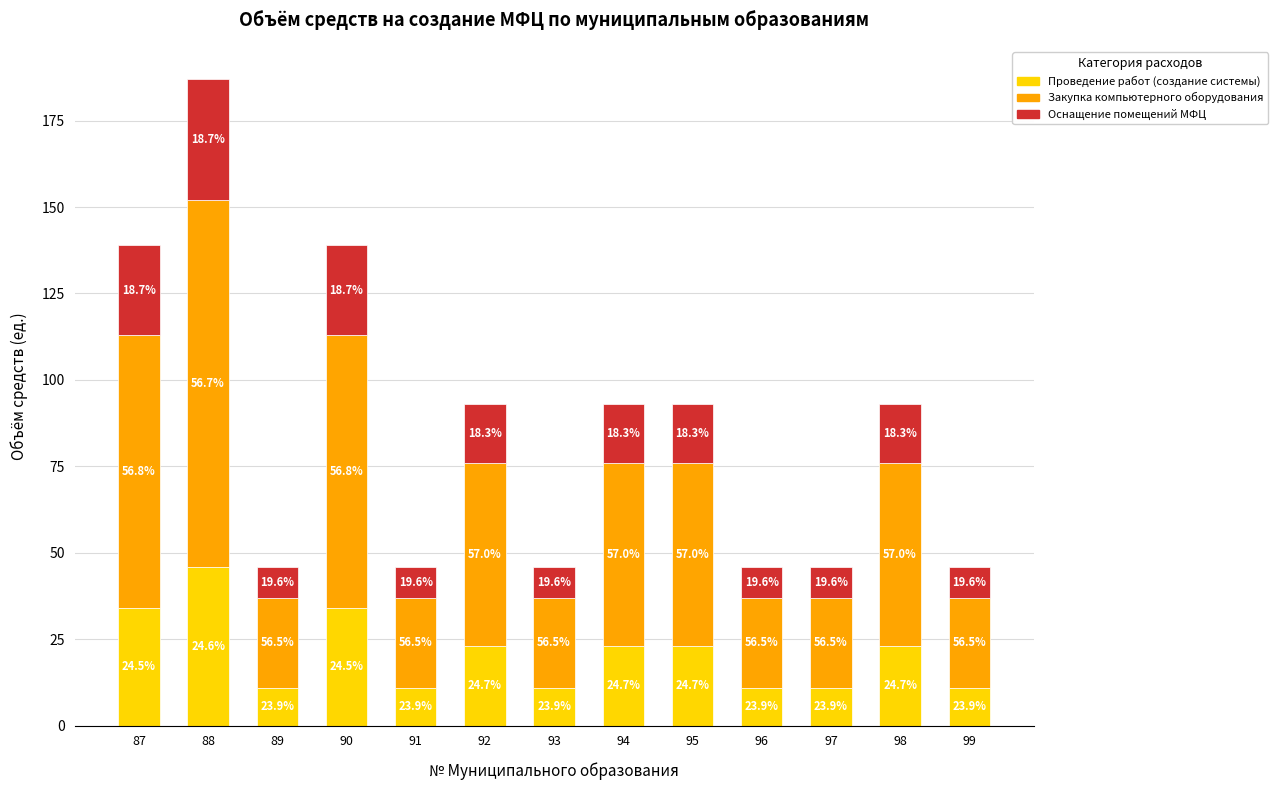

What are all the series names shown in the legend?

Проведение работ (создание системы), Закупка компьютерного оборудования, Оснащение помещений МФЦ